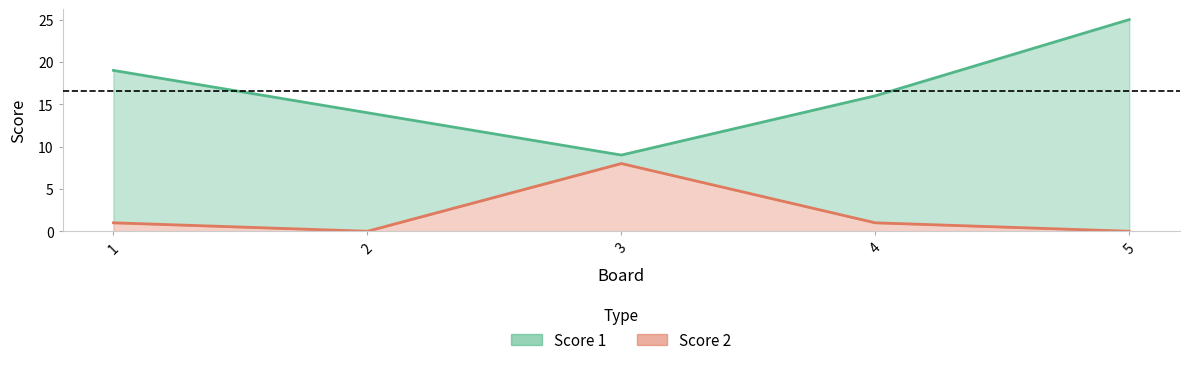

What is the total value across all series at 5?

25